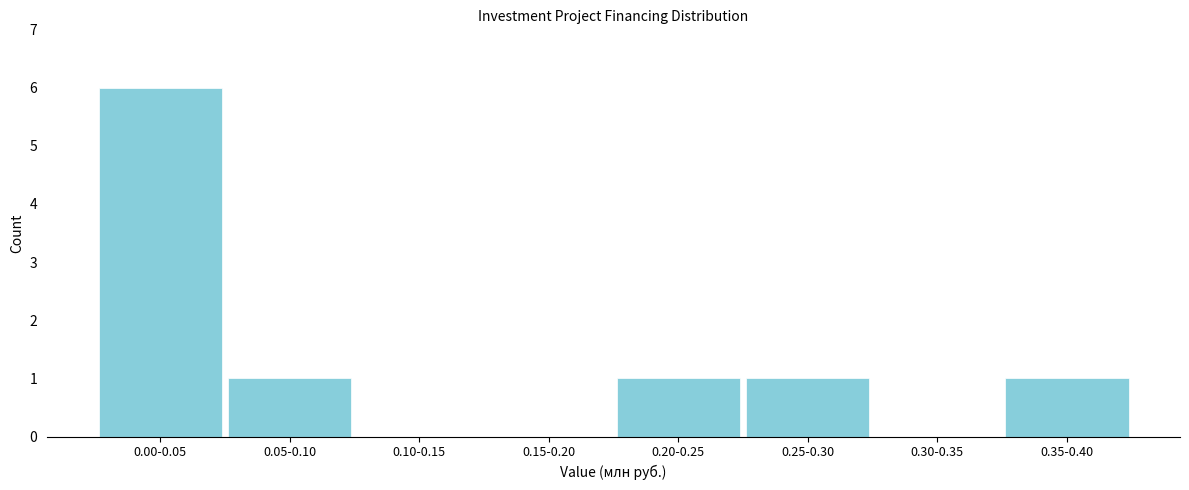

Reading left to right, what are all the values shown in this chart?

0.00-0.05=6	0.05-0.10=1	0.10-0.15=0	0.15-0.20=0	0.20-0.25=1	0.25-0.30=1	0.30-0.35=0	0.35-0.40=1